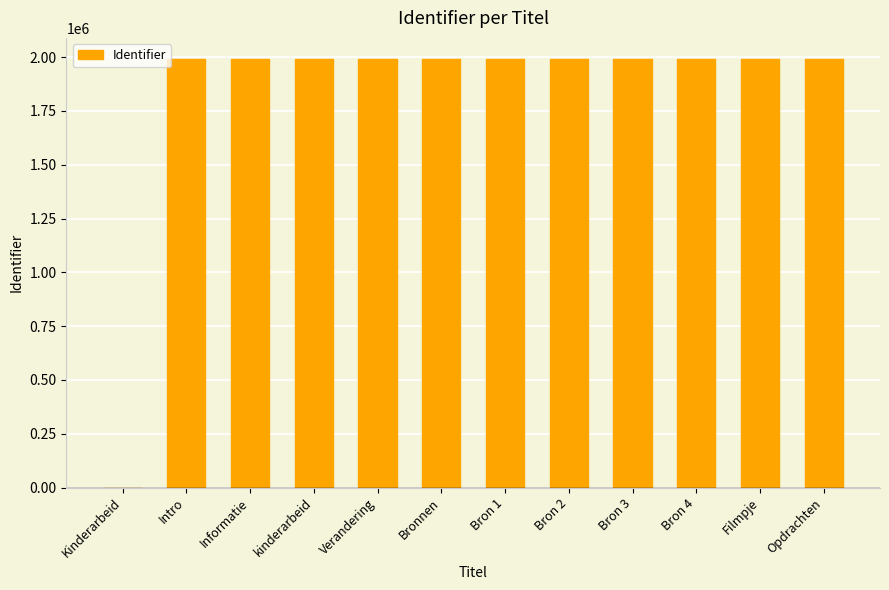

What value does the data have at Bron 3?

1990242